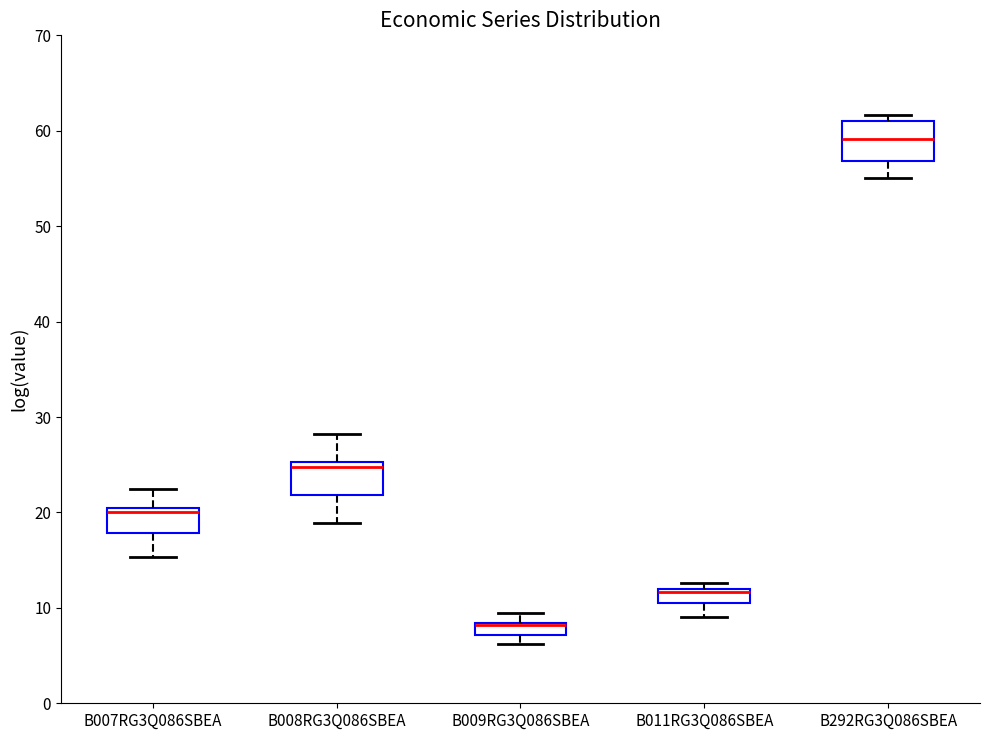

Where does the lower whisker of the box for B008RG3Q086SBEA end on the y-axis? The values are not printed on the chart, so give them approximately, as read against the axis.

19